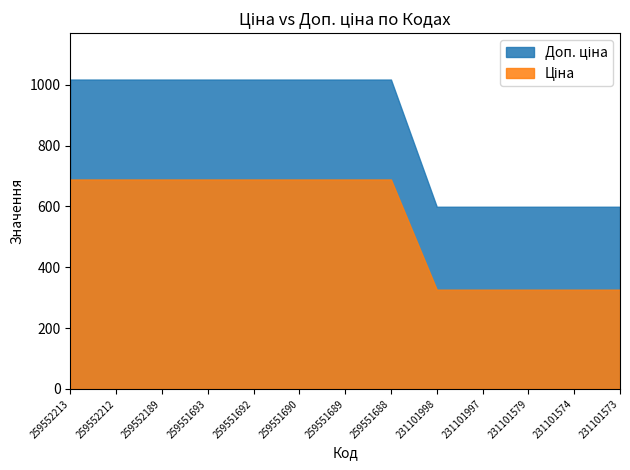

What is the difference between the second highest and second lowest values in the Ціна series?

362.2